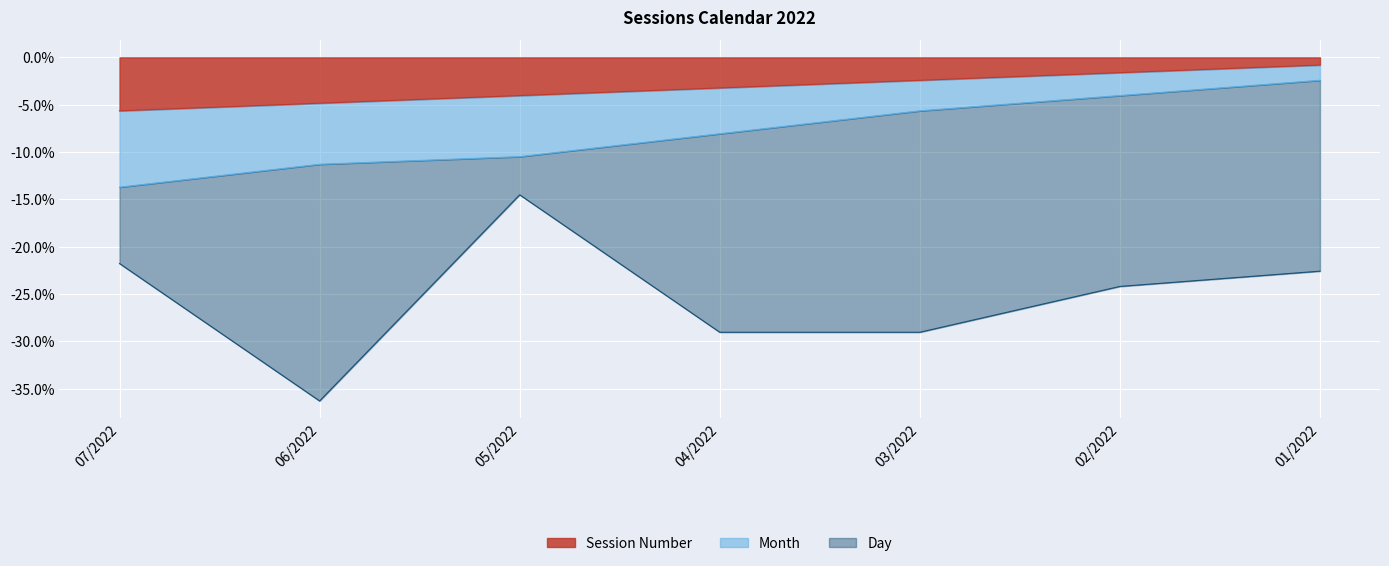

Is it true that Session Number equals -0.4 at 02/2022?

False